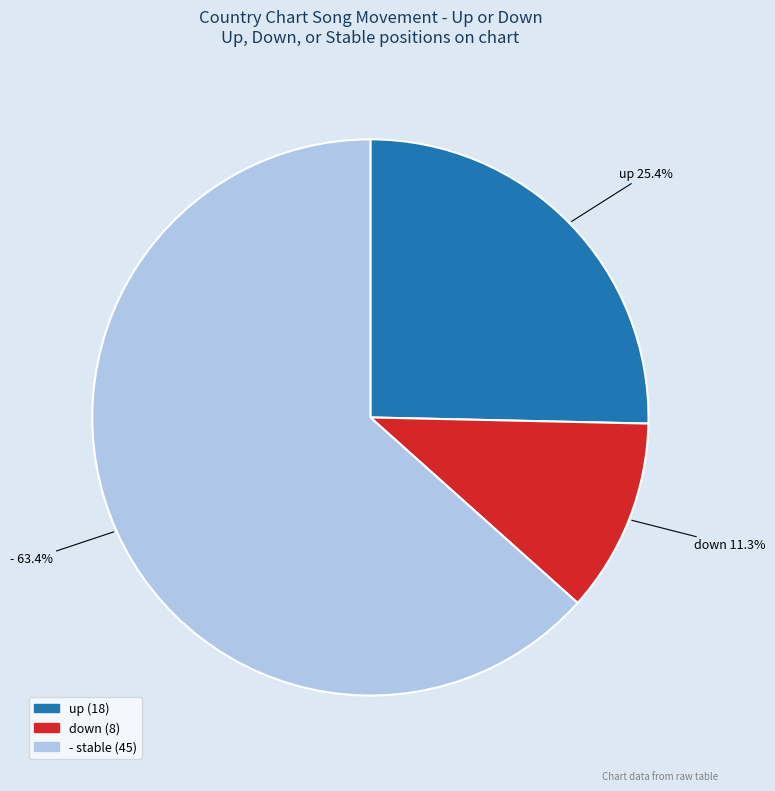

Count the number of slices in the pie.

3